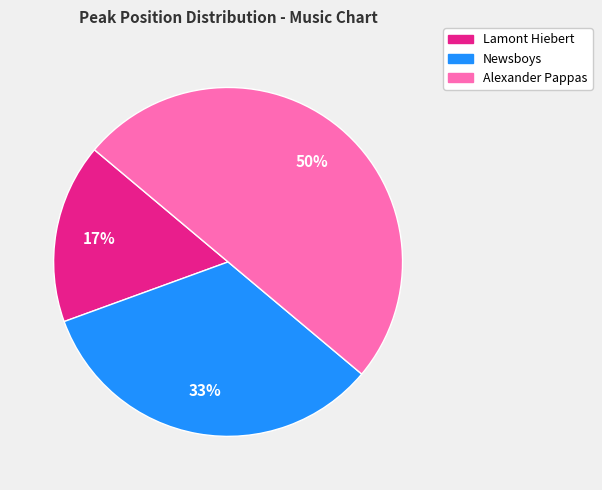

To the nearest percent, what is the average slice percentage?

33%